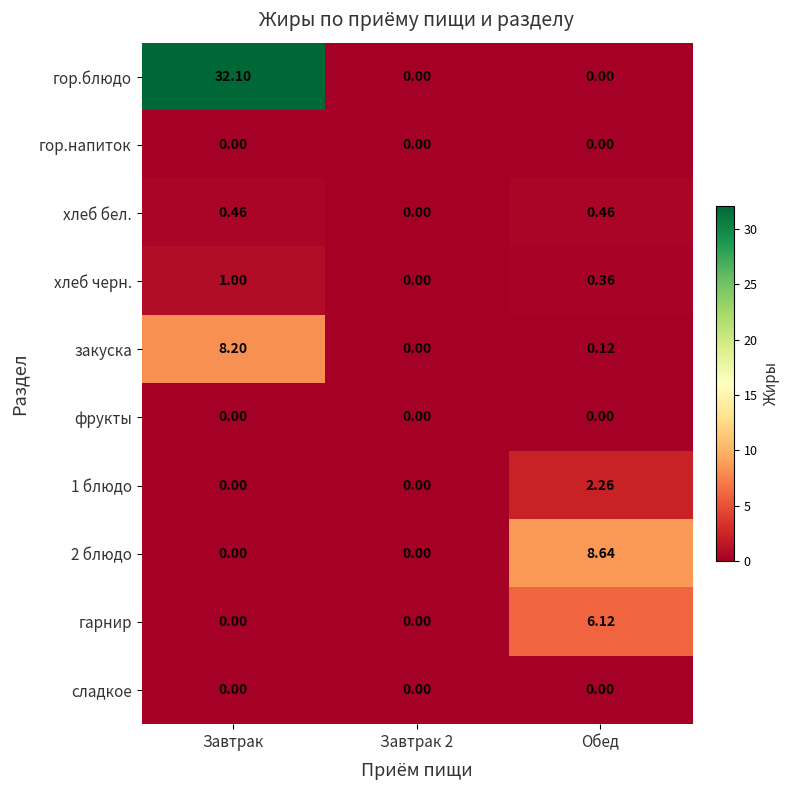

How many distinct data groups are displayed?

10